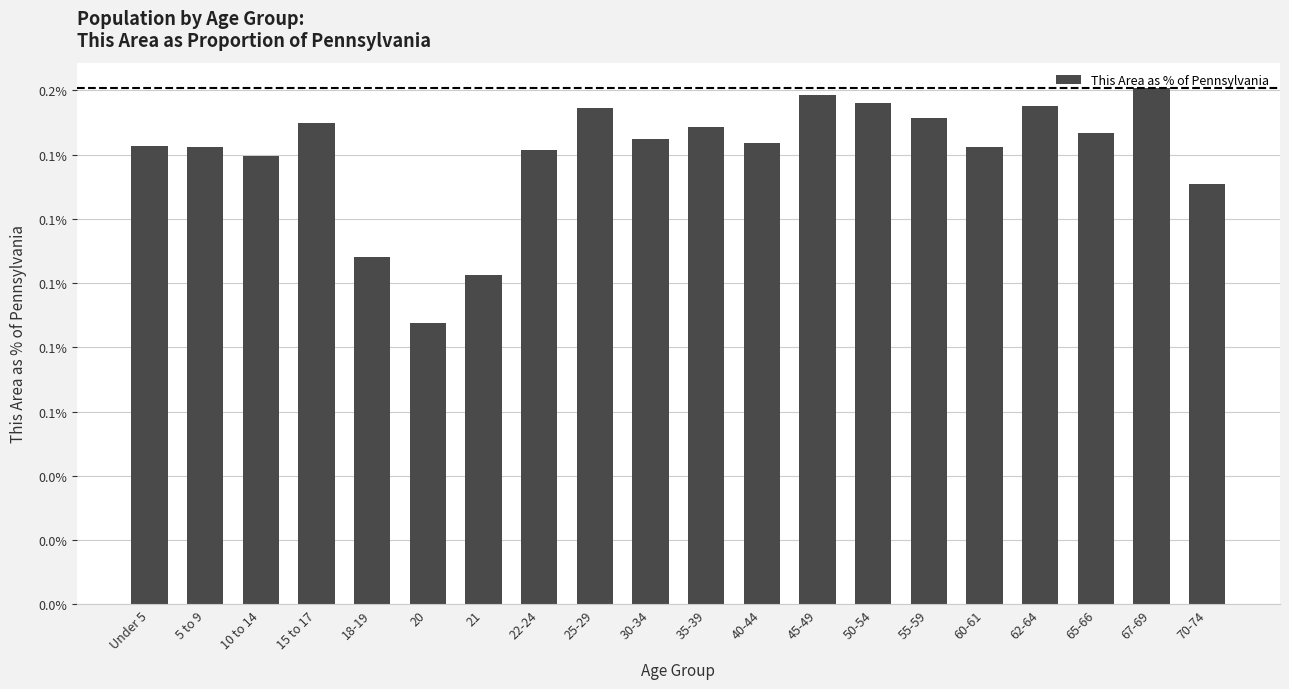

What is the approximate value at 60-61?

0.1